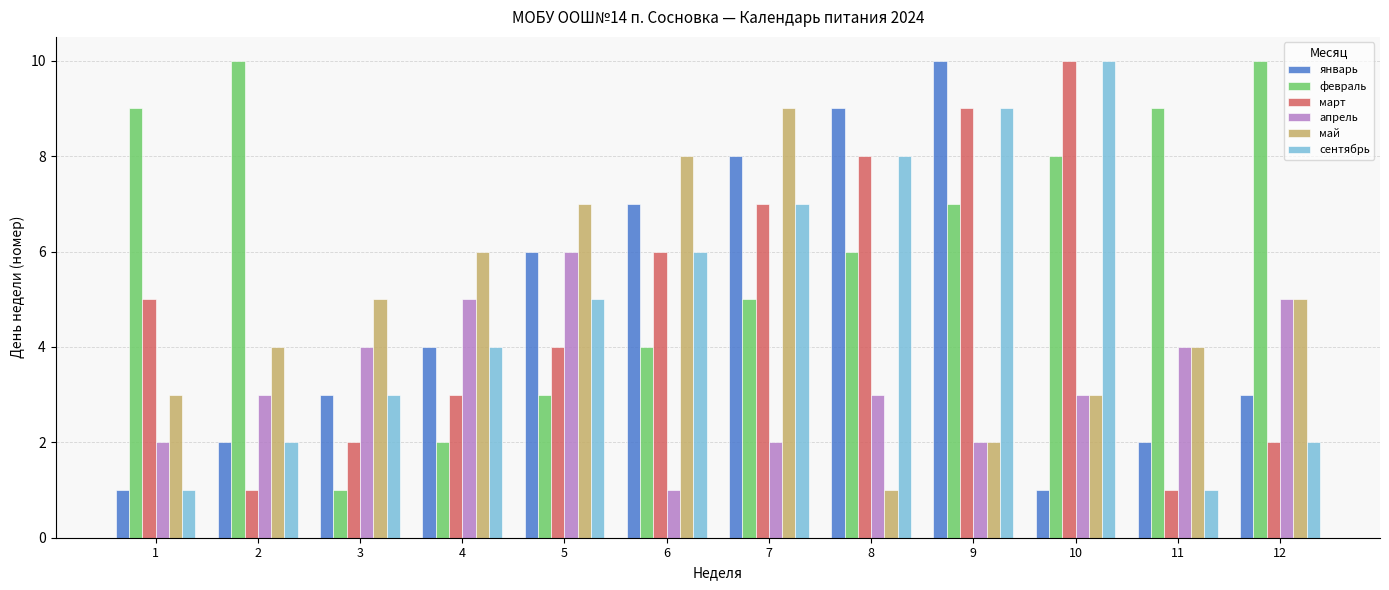

Is it true that апрель equals 2 at 7?

True